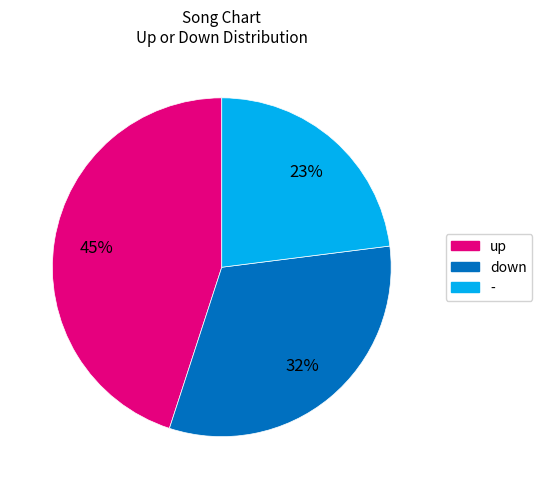

To the nearest percent, what is the difference between the - and down slice percentages?

9%